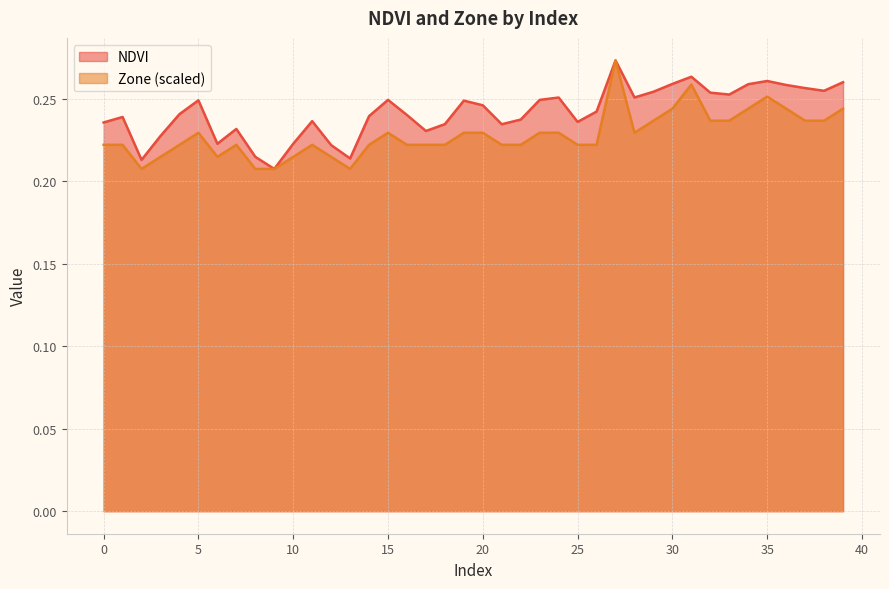

What value does the Zone series have at 9?

0.2